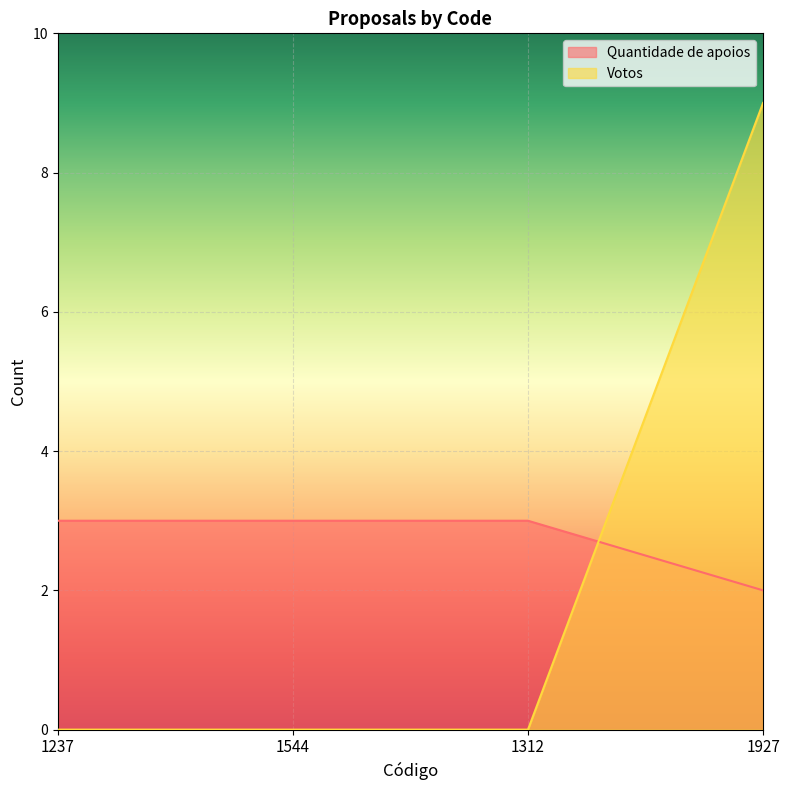

Rank the categories by Quantidade de apoios value from highest to lowest.

1237, 1544, 1312, 1927